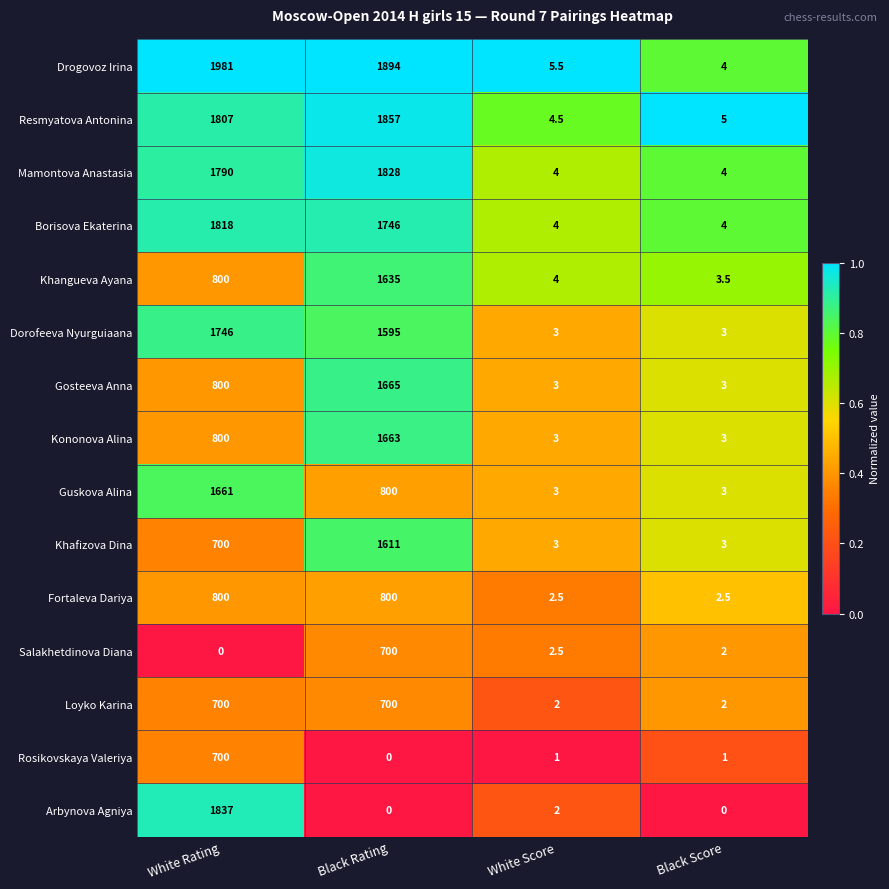

Where is Khangueva Ayana nearest to the value 819?

White Rating